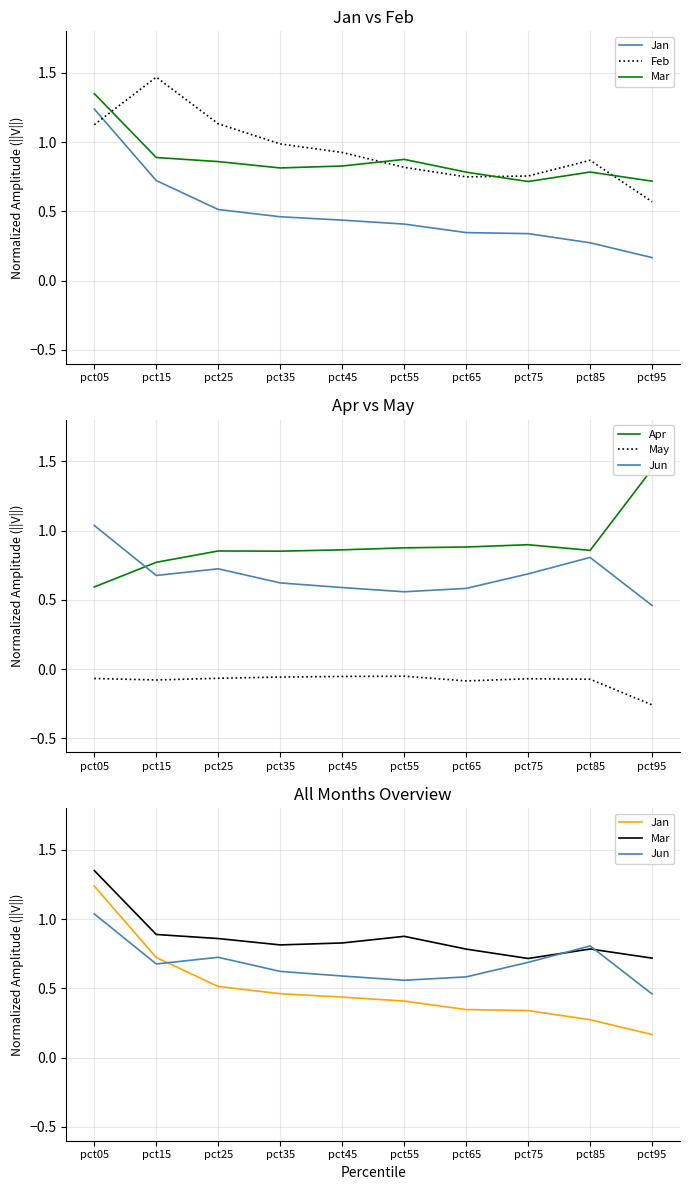

List the labels in order of Feb value, smallest first.

pct95, pct65, pct75, pct55, pct85, pct45, pct35, pct05, pct25, pct15